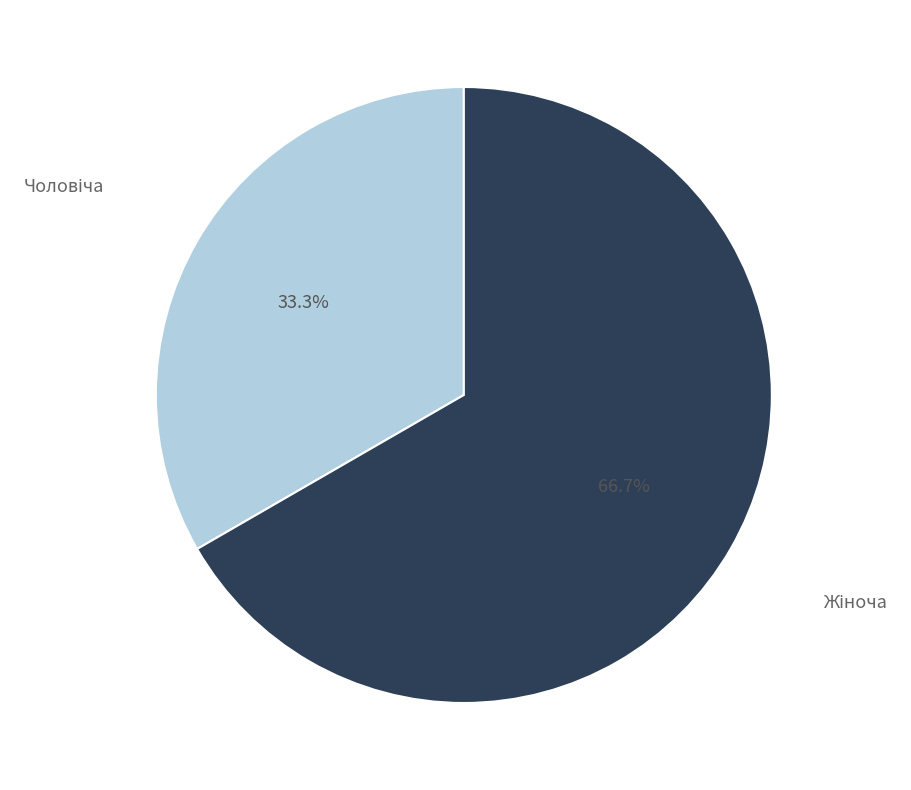

Is there any slice that represents more than half of the pie?

Yes